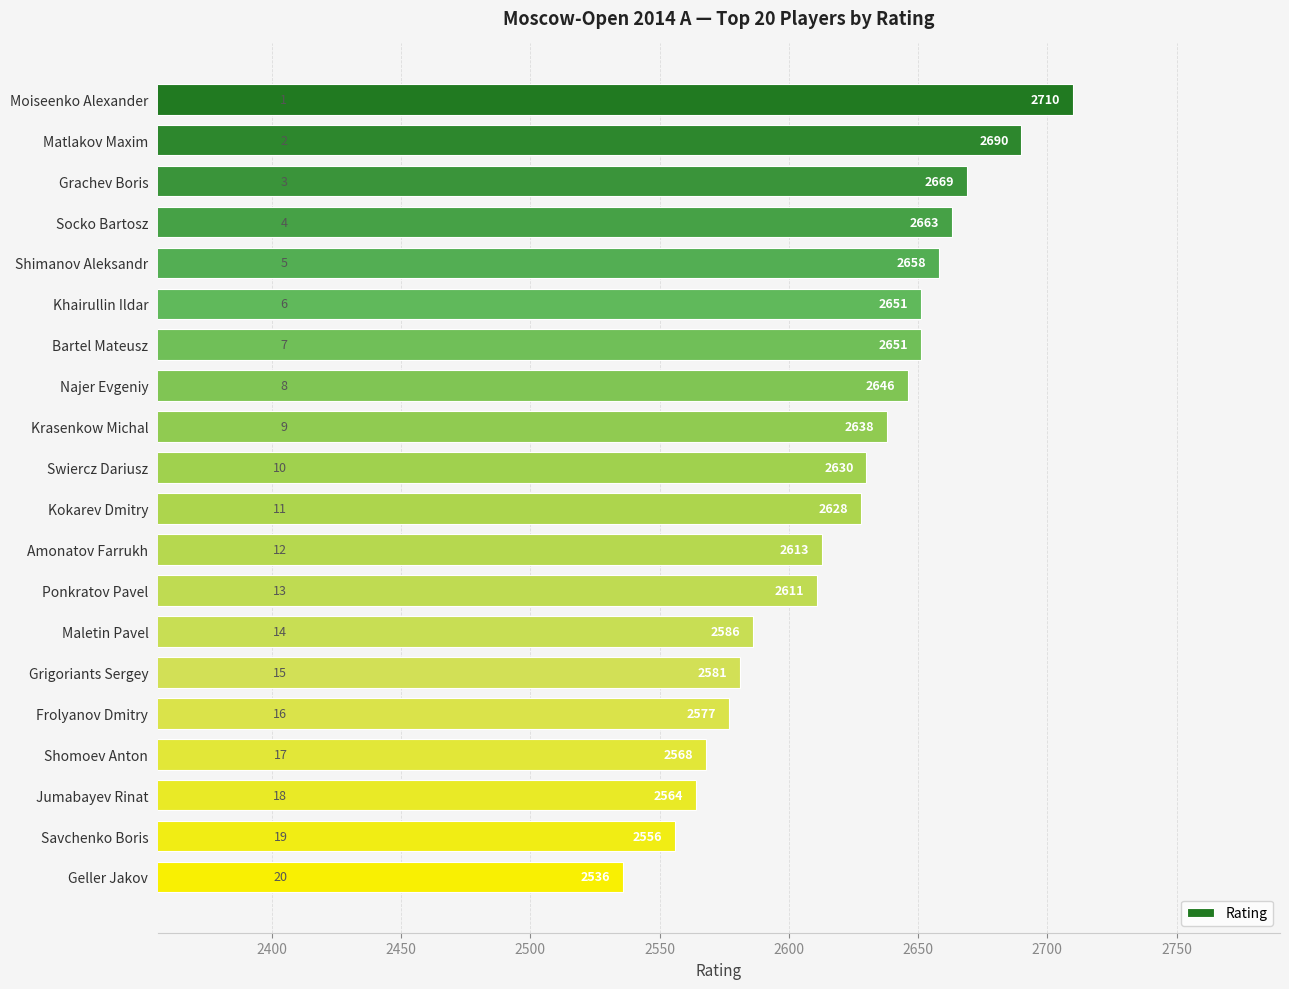

Which category has the lowest value across all series?

Geller Jakov